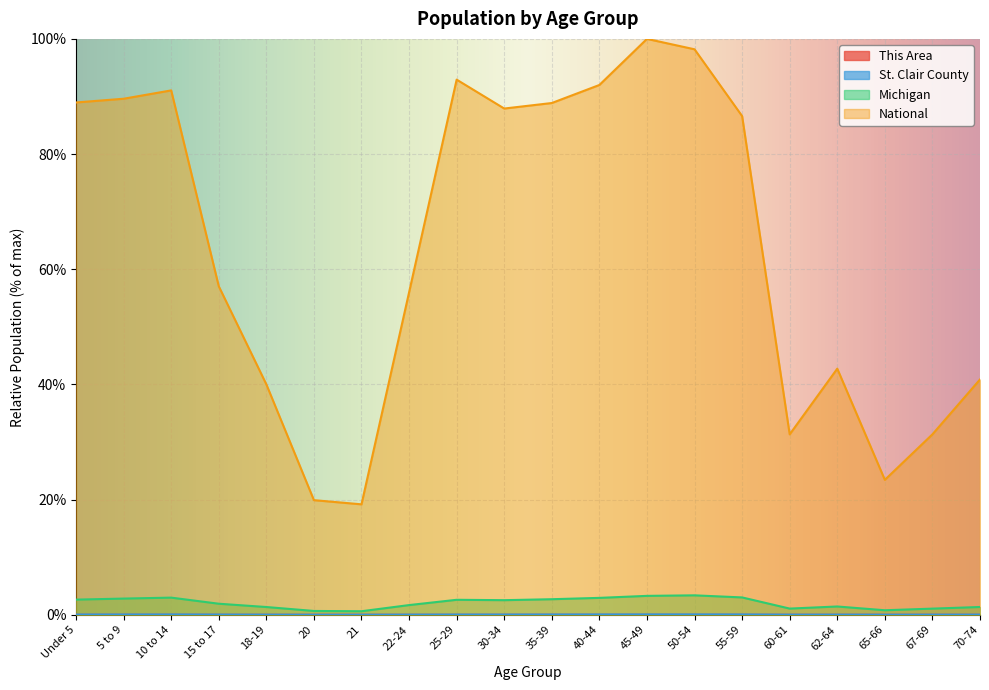

Which series has the widest spread of values?

National